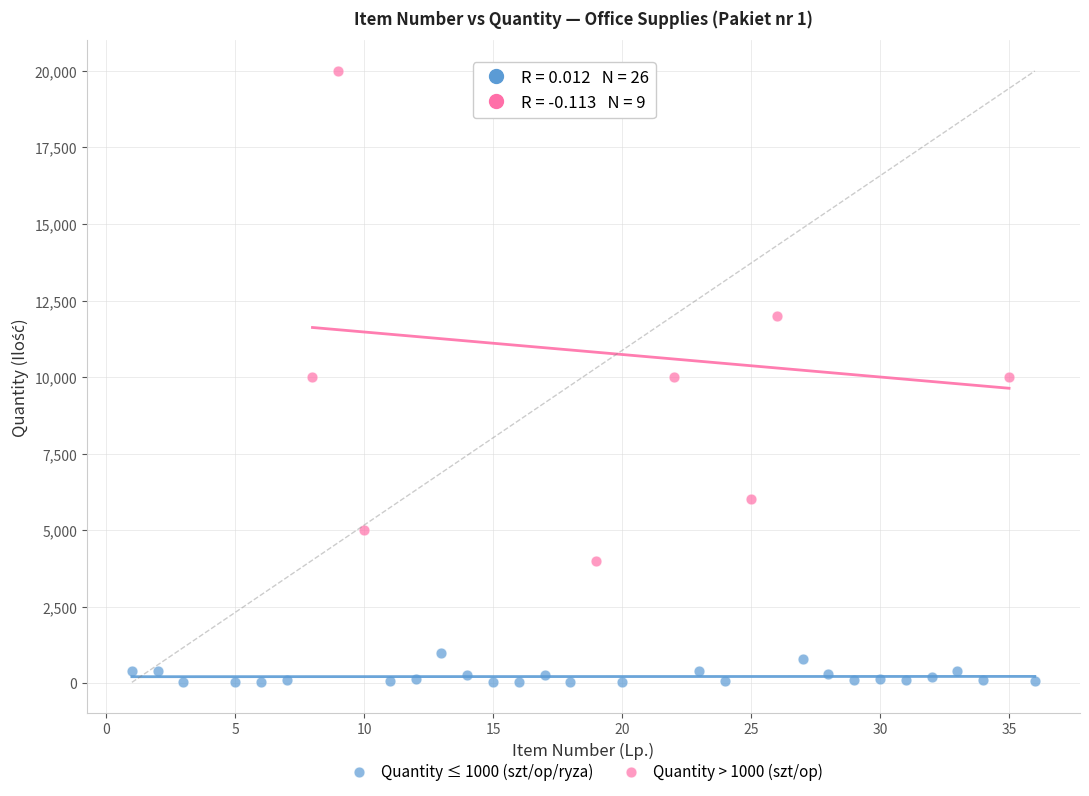

What are all the series names shown in the legend?

Quantity ≤ 1000 (szt/op/ryza), Quantity > 1000 (szt/op)